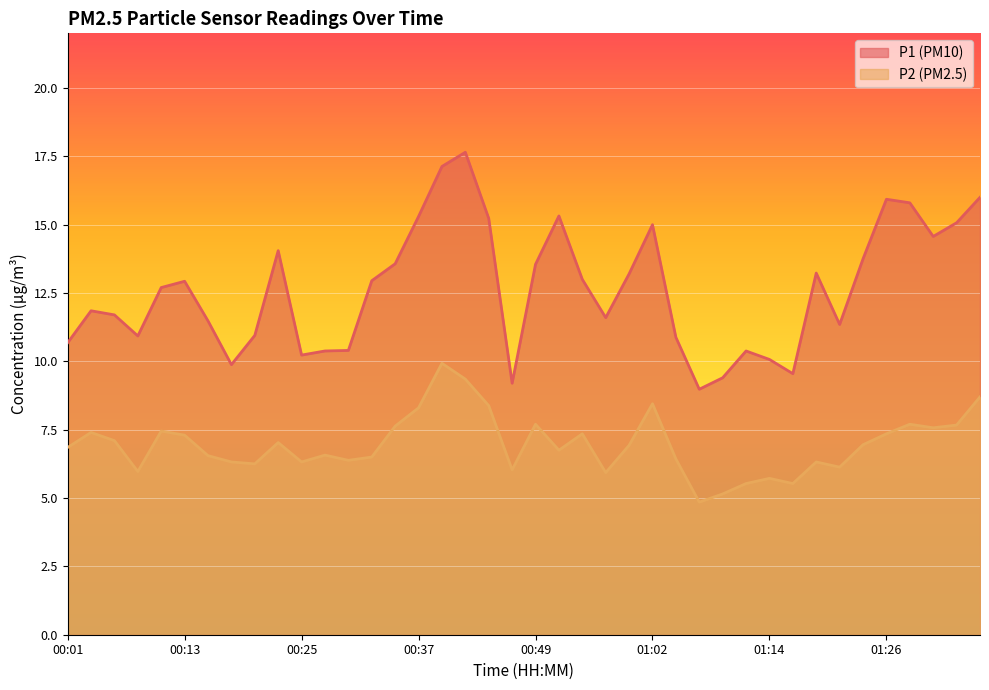

What is the maximum value for P1?

17.6